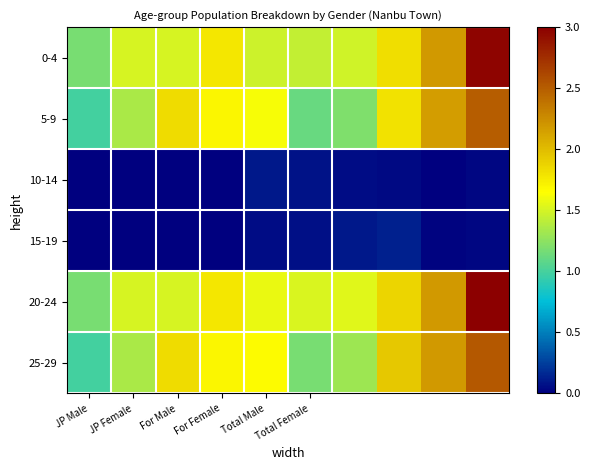

List the series in order of their peak value, highest first.

20-24, 0-4, 25-29, 5-9, 15-19, 10-14